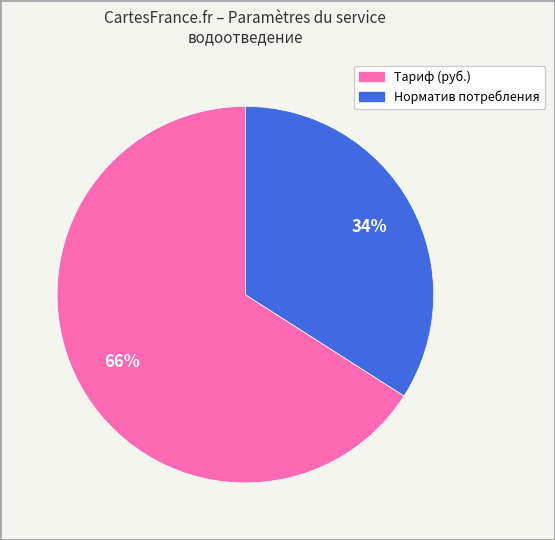

Is Тариф (руб.) the majority of the pie?

Yes